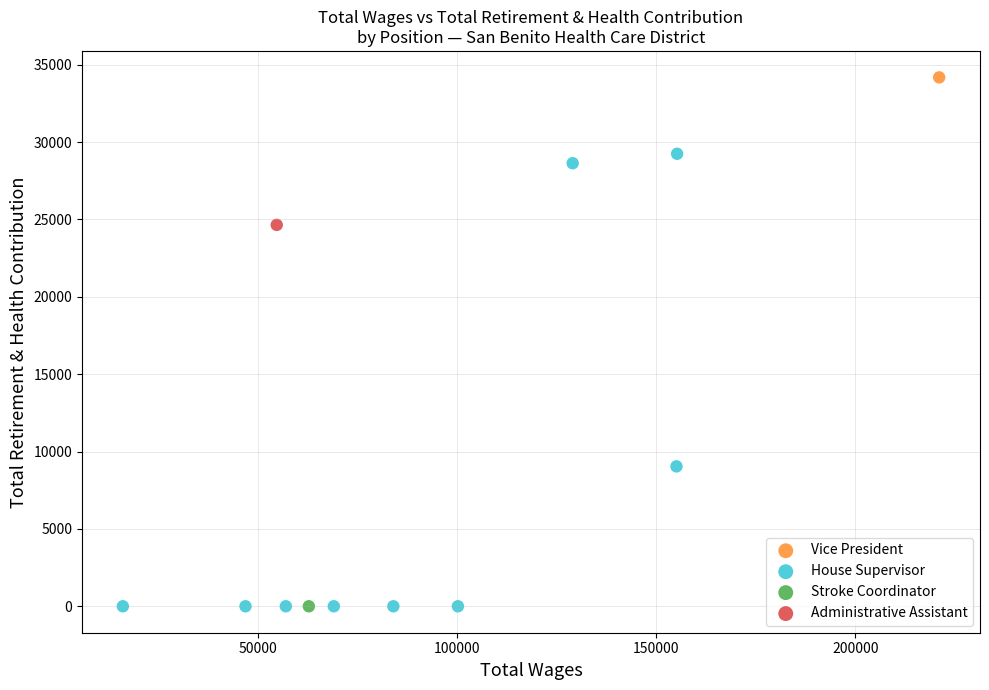

What are all the series names shown in the legend?

Vice President, House Supervisor, Stroke Coordinator, Administrative Assistant